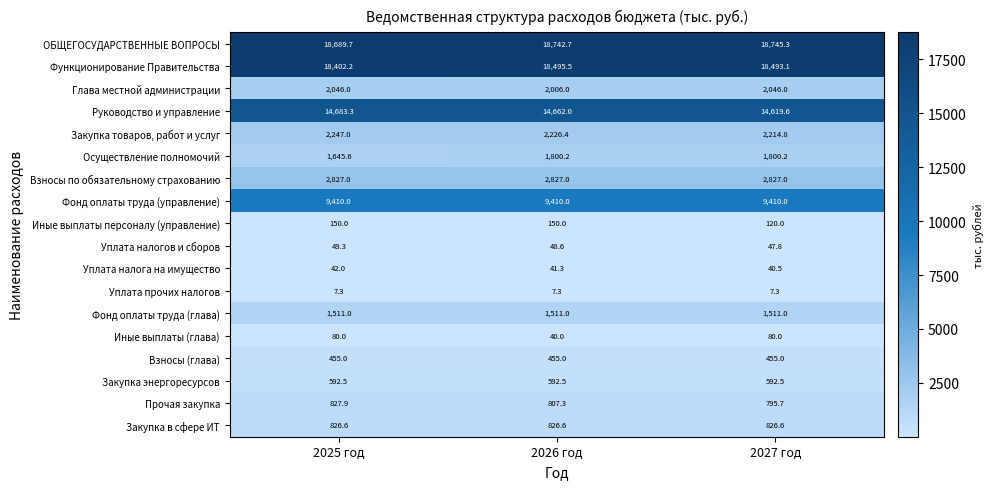

How many categories are shown in the chart?

3